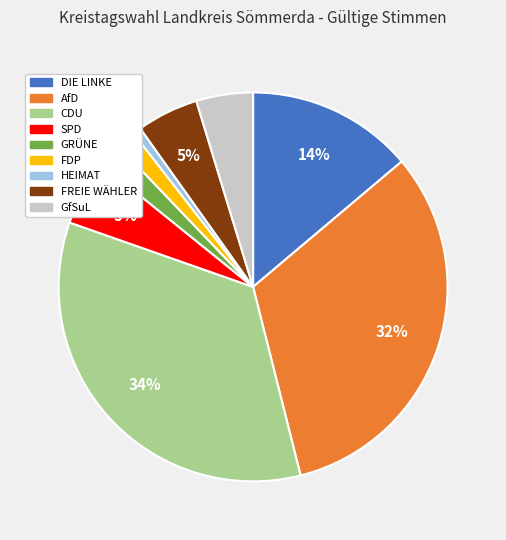

Count the number of slices in the pie.

9